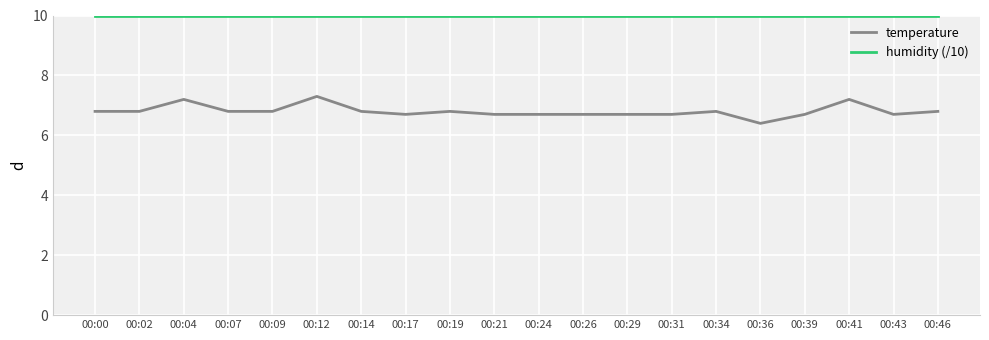

What value does the humidity (/10) series have at 00:26?

10.0